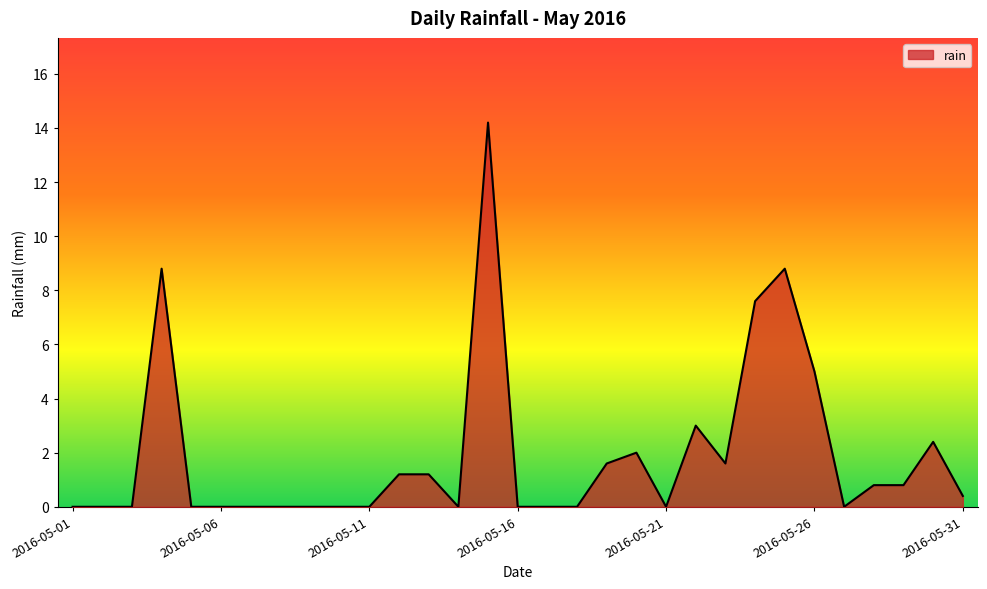

What is the difference between the second highest and minimum values?

8.8